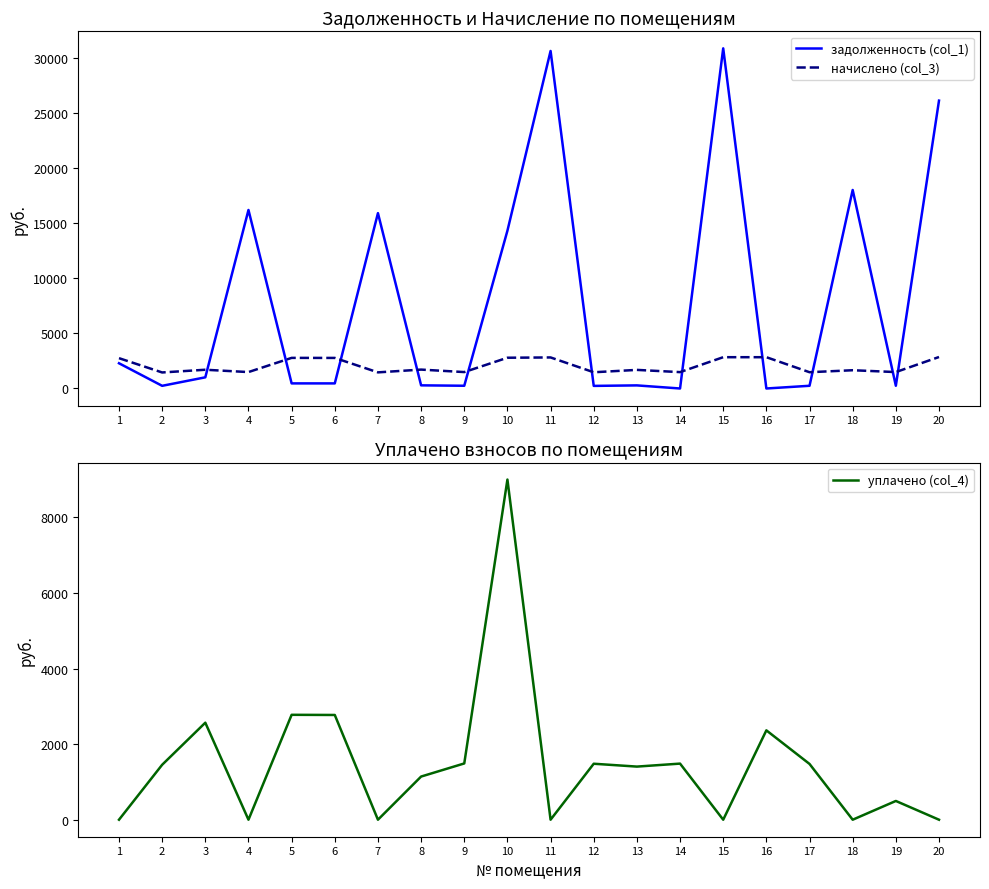

At which category does уплачено (col_4) reach its first local valley?

4